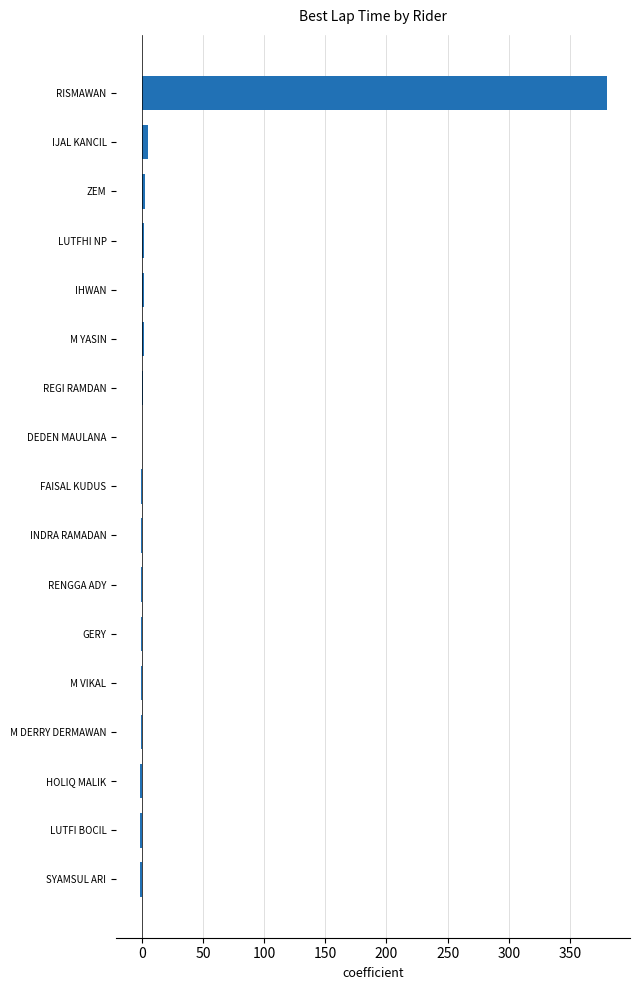

What is the sum of all values?

384.7